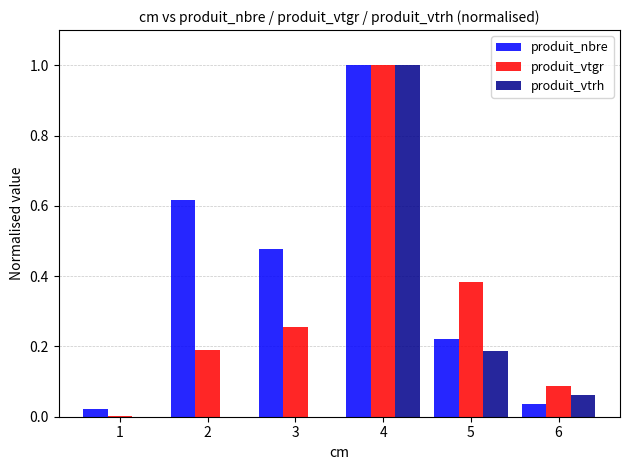

Which series changed the most between 3 and 6?

produit_nbre